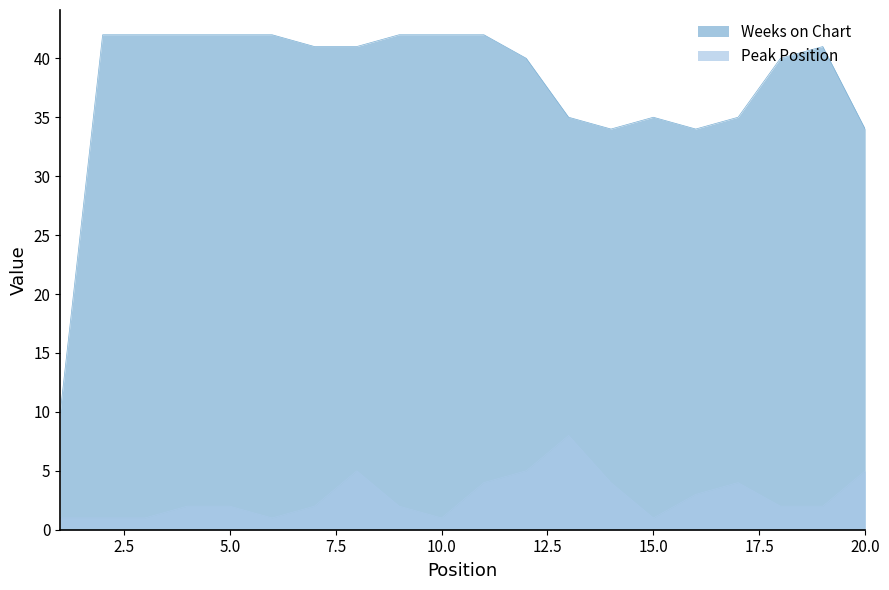

Does the chart have visible grid lines?

No